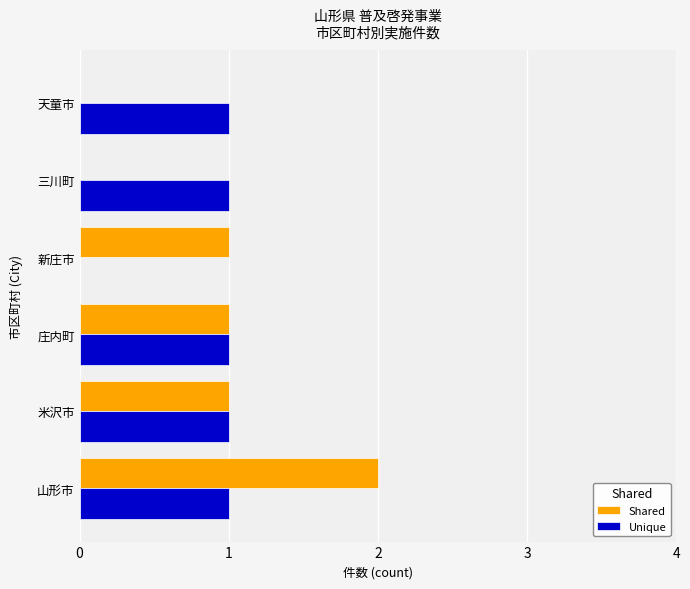

Between 庄内町 and 新庄市, which series saw the biggest shift?

Unique